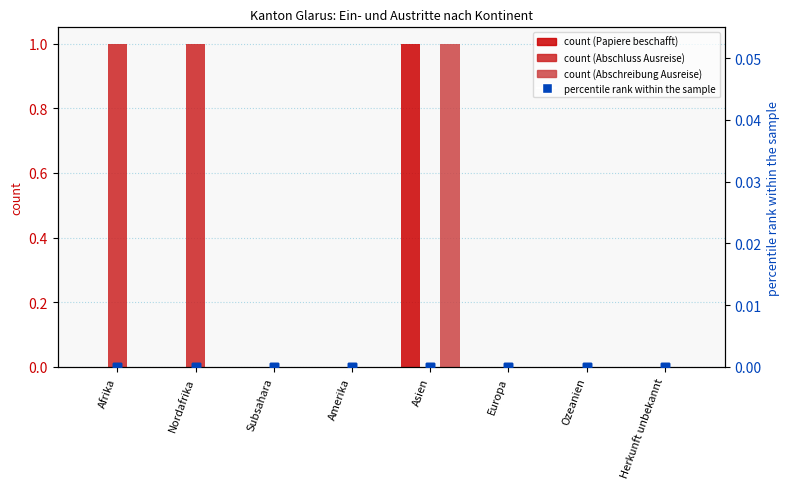

Which series has the largest total across all categories?

Abschluss Ausreise (col_16)